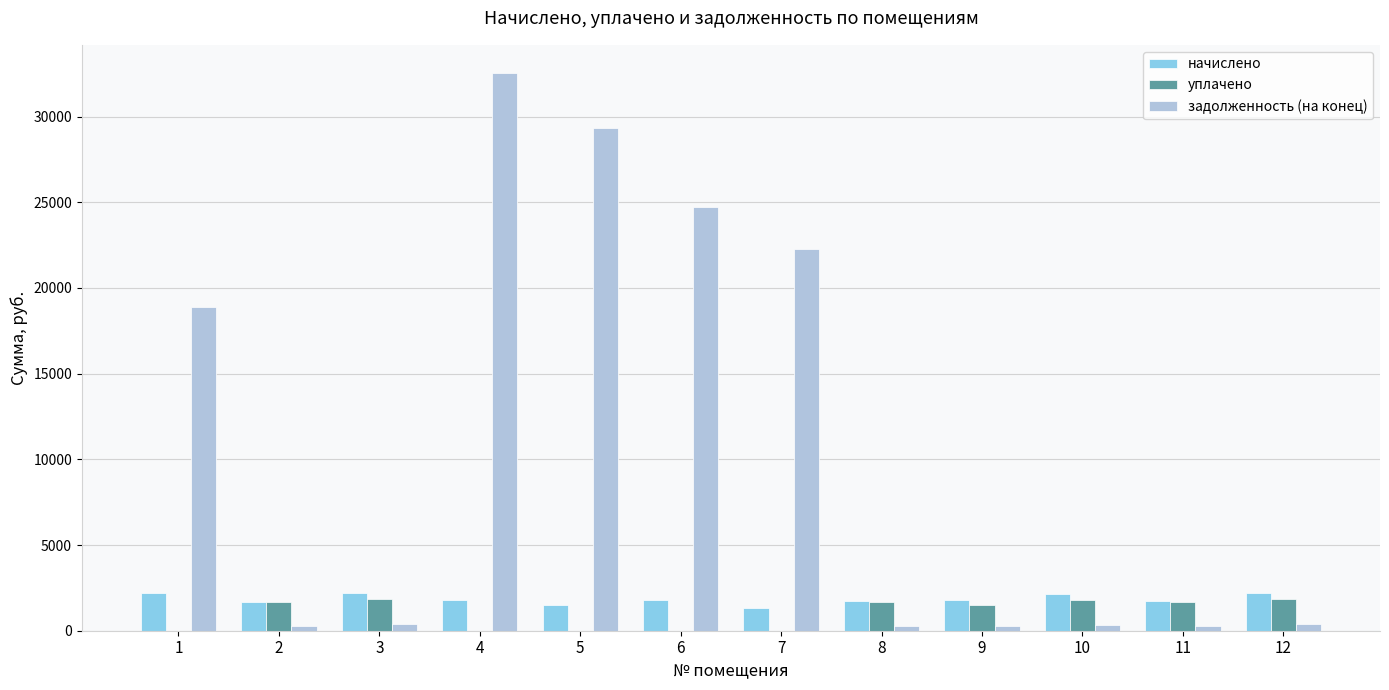

How many distinct data groups are displayed?

3